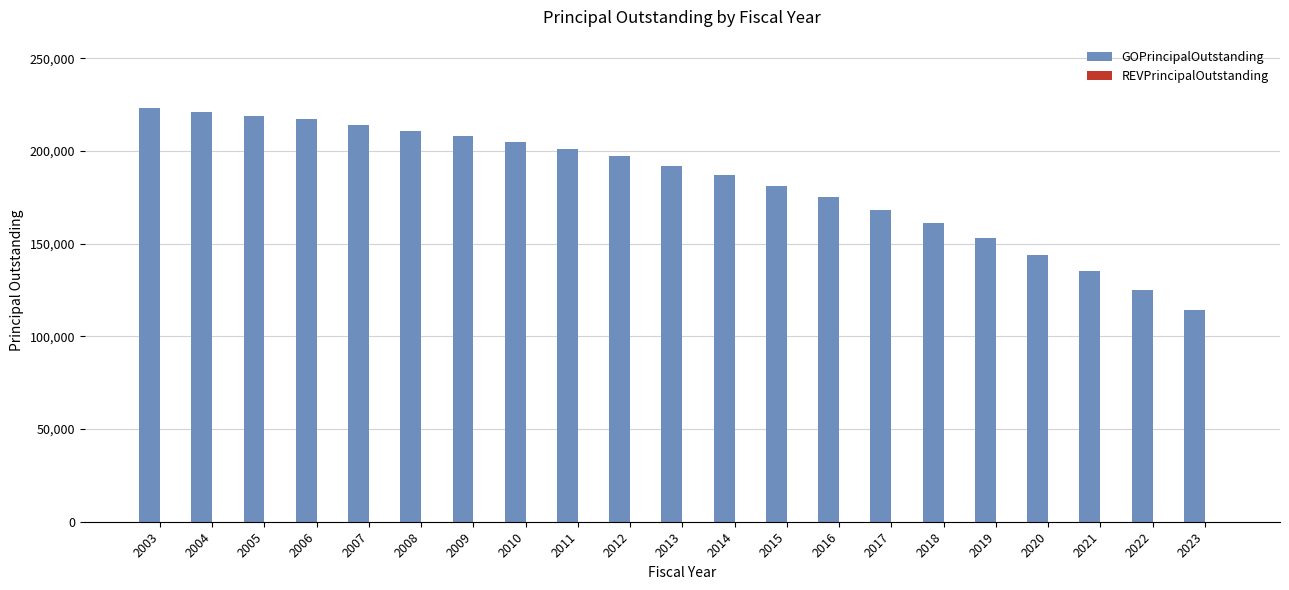

How many data points does each series have?

21